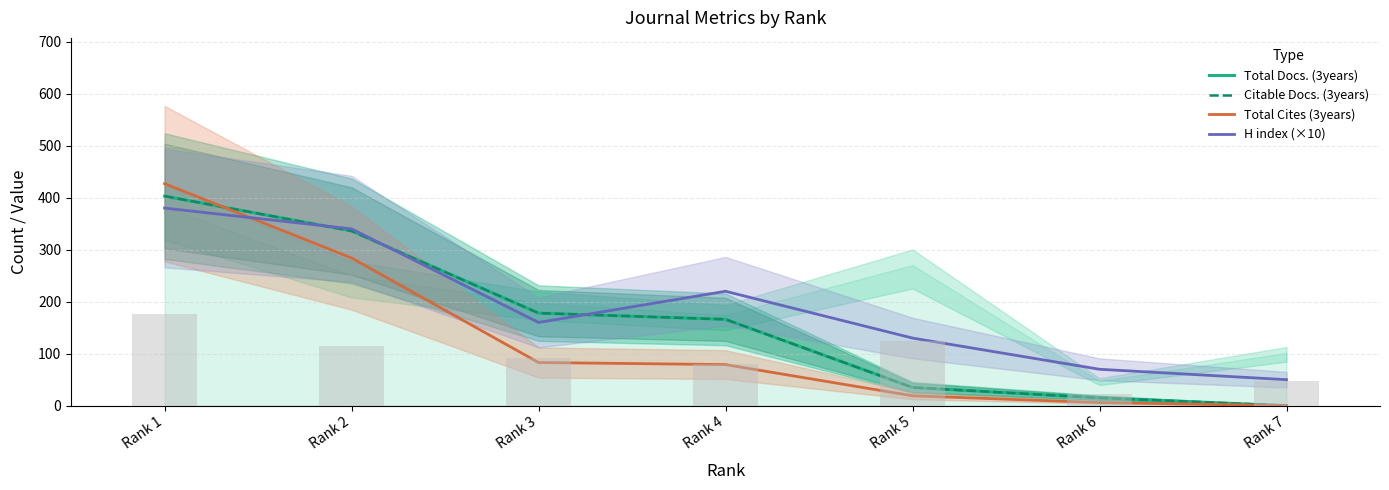

What is the value of the Total Cites (3years) bar at the 1st from the left?

427